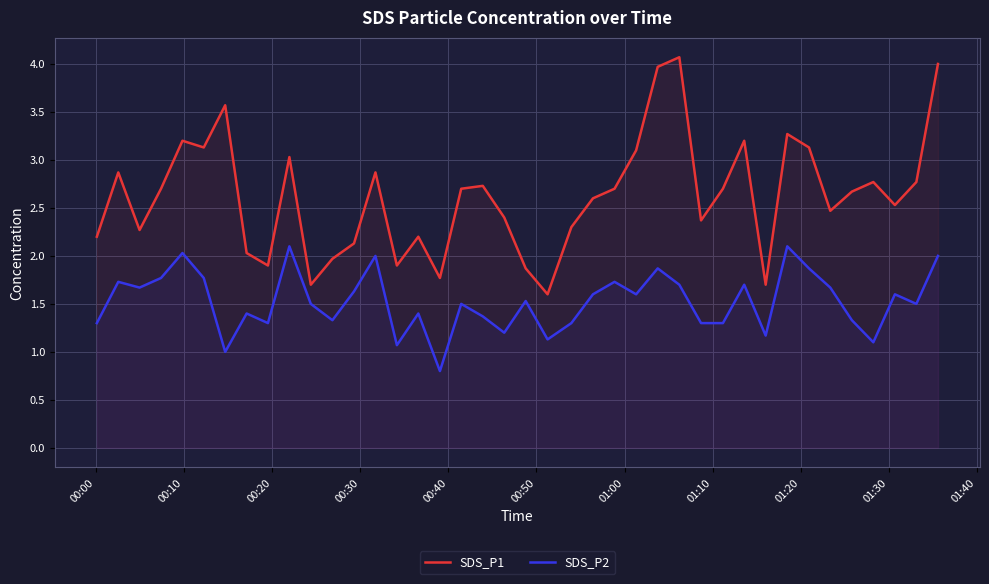

How many interior local peaks does the SDS_P1 series have?

11